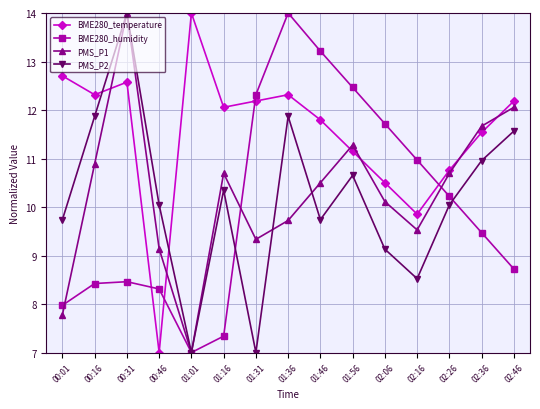

What is the average value of the PMS_P2 series?

10.2